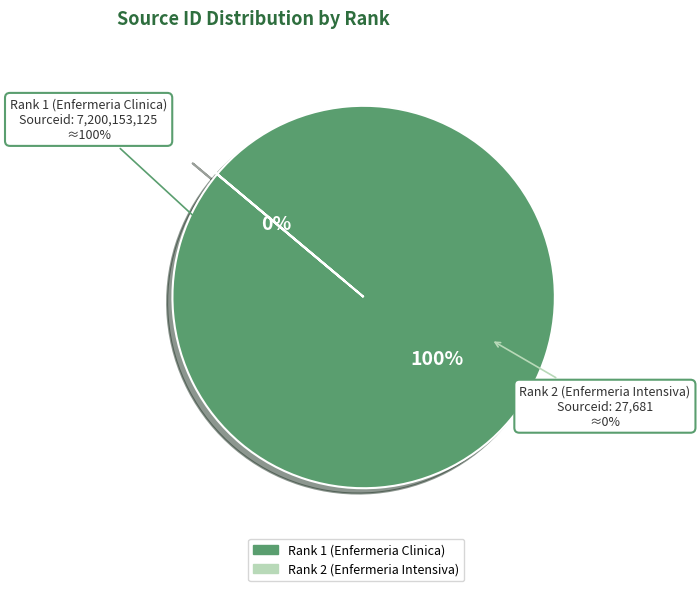

Combined, what portion of the pie is Rank 2 (Enfermeria Intensiva) and Rank 1 (Enfermeria Clinica)?

100.0%